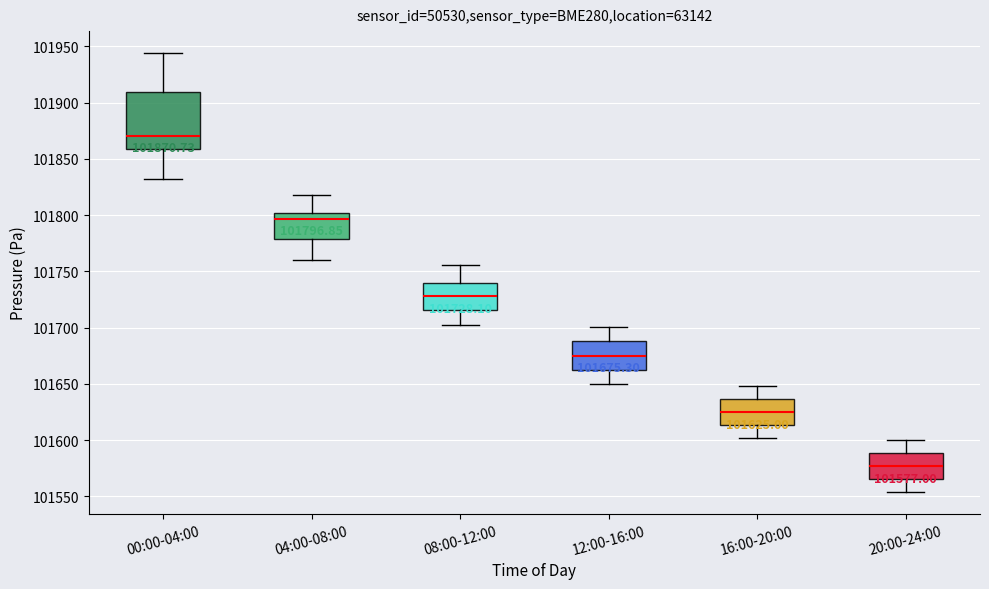

Which box is the tallest, from its lower edge to its upper edge?

00:00-04:00